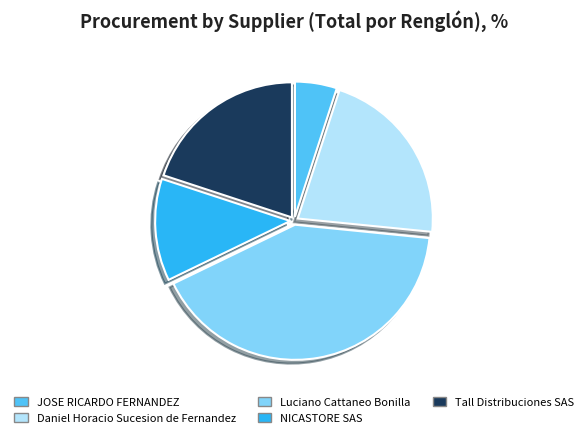

Between Luciano Cattaneo Bonilla and Tall Distribuciones SAS, which is larger?

Luciano Cattaneo Bonilla